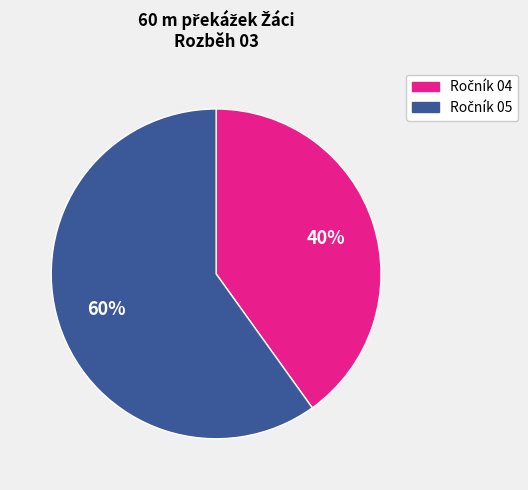

Does any single category account for the majority?

Yes